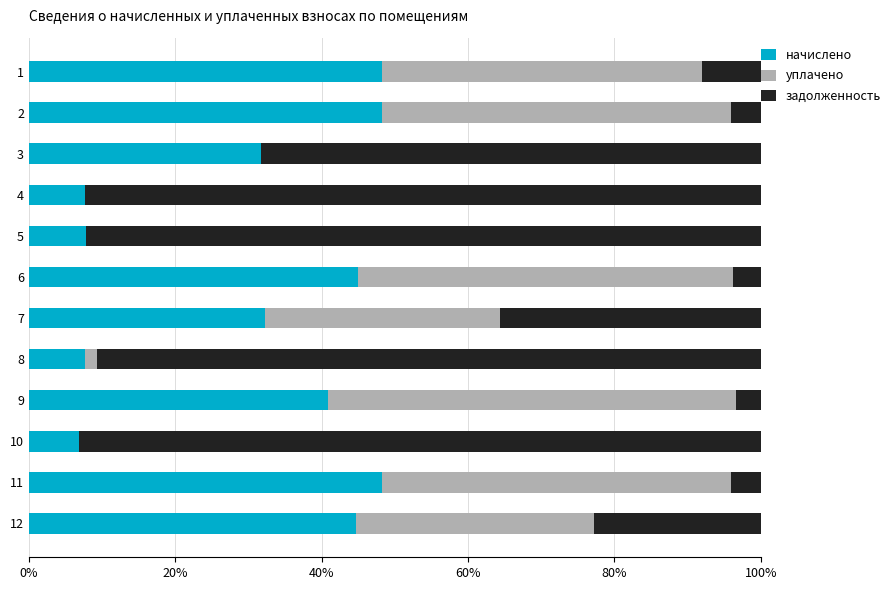

What are all the series names shown in the legend?

начислено, уплачено, задолженность